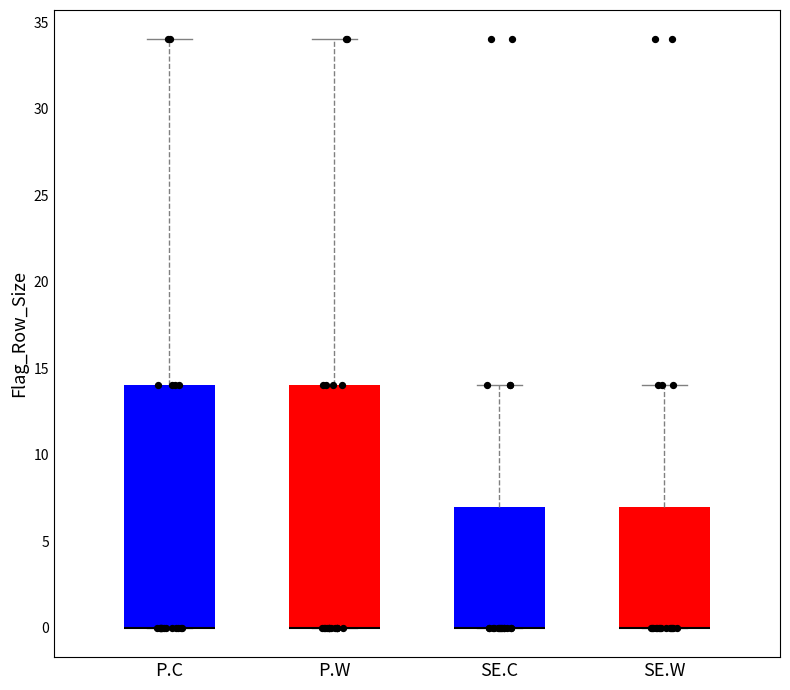

Reading left to right, transcribe this box plot: for each box, give where its median line is, the range the box spans, and where its two whiskers end, as read against the y-axis. The values are not printed on the chart, so give them approximately, as read against the axis.

P.C: median 0 (drawn on the box's lower edge), box 0 to 14, whiskers 0 to 34
P.W: median 0 (drawn on the box's lower edge), box 0 to 14, whiskers 0 to 34
SE.C: median 0 (drawn on the box's lower edge), box 0 to 7, whiskers 0 to 14
SE.W: median 0 (drawn on the box's lower edge), box 0 to 7, whiskers 0 to 14